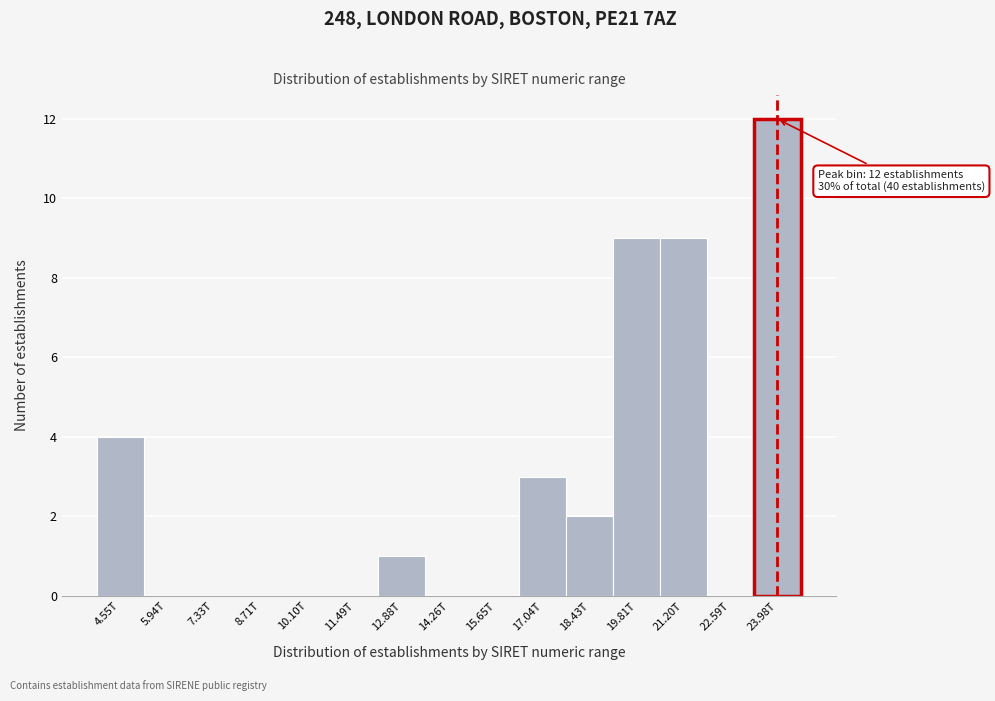

Reading left to right, transcribe all the data shown in this chart.

4.55T=4	5.94T=0	7.33T=0	8.71T=0	10.10T=0	11.49T=0	12.88T=1	14.26T=0	15.65T=0	17.04T=3	18.43T=2	19.81T=9	21.20T=9	22.59T=0	23.98T=12